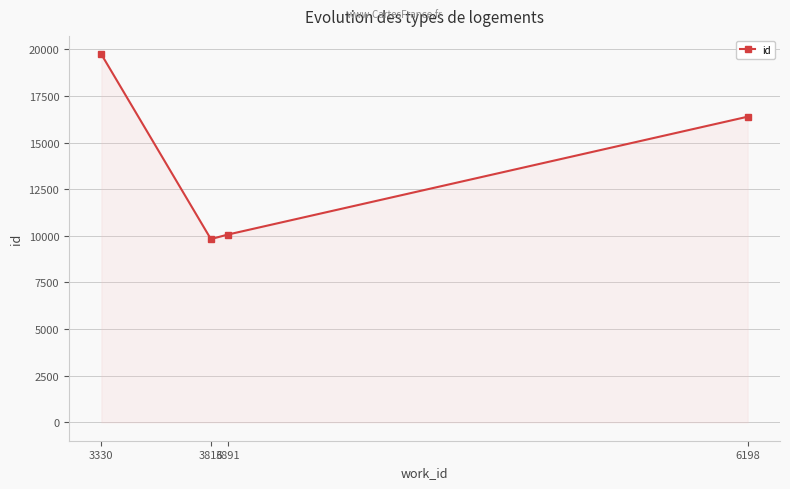

What is the maximum value shown in the chart?

19734